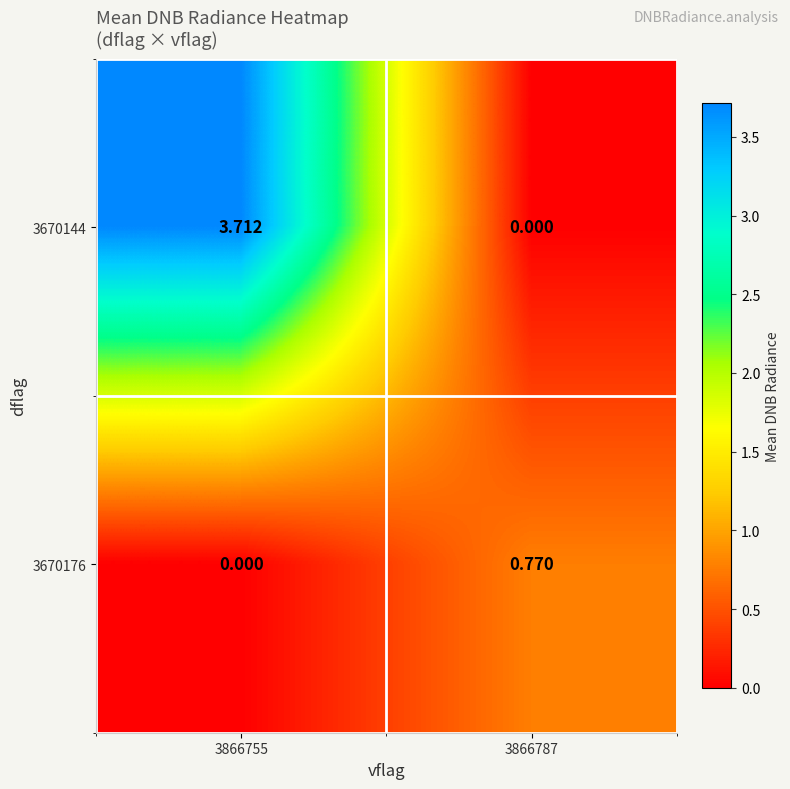

At 3866787, list the series in order from largest to smallest.

3670176, 3670144